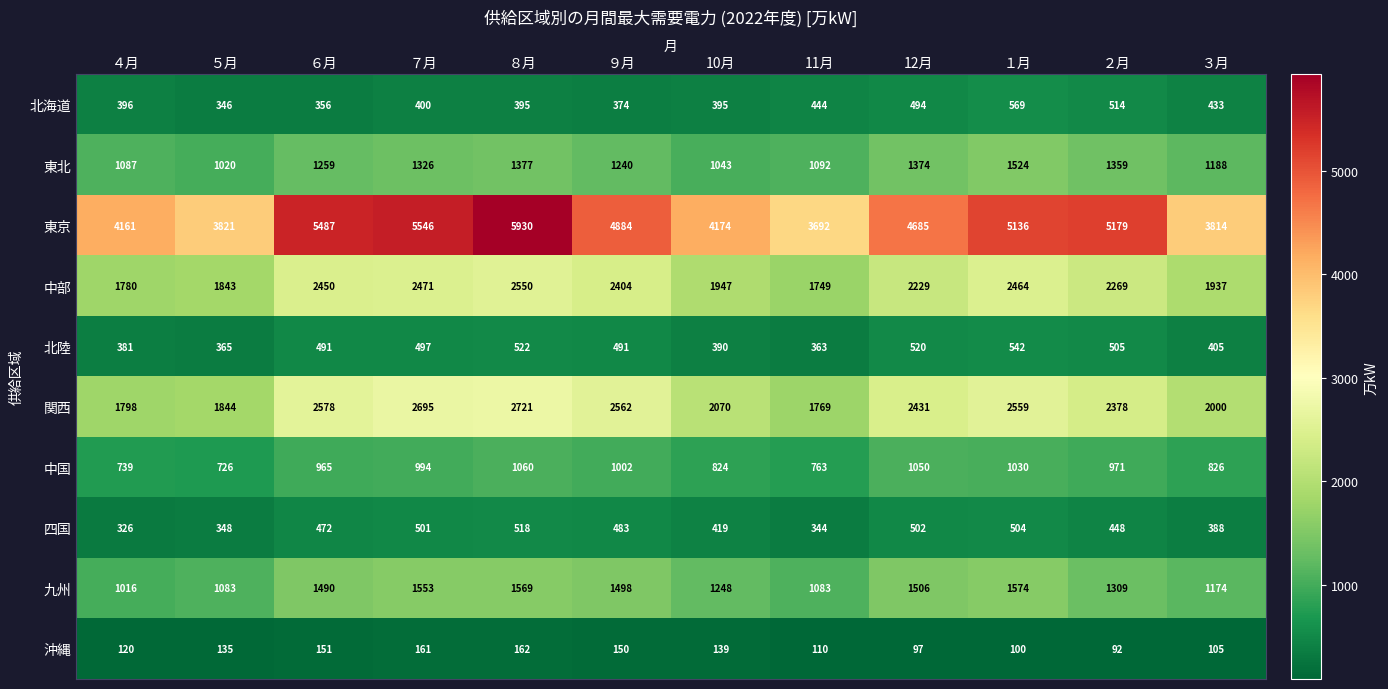

Between １月 and ３月, which series saw the biggest shift?

東京